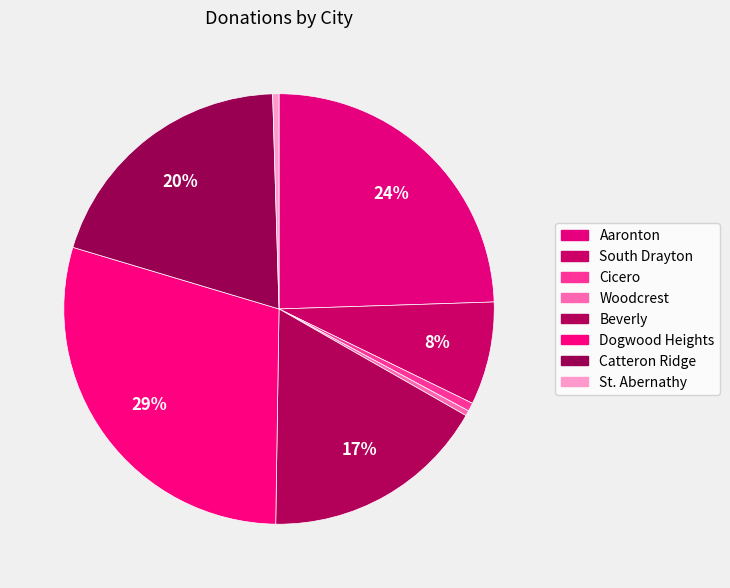

How many segments does this pie chart have?

8